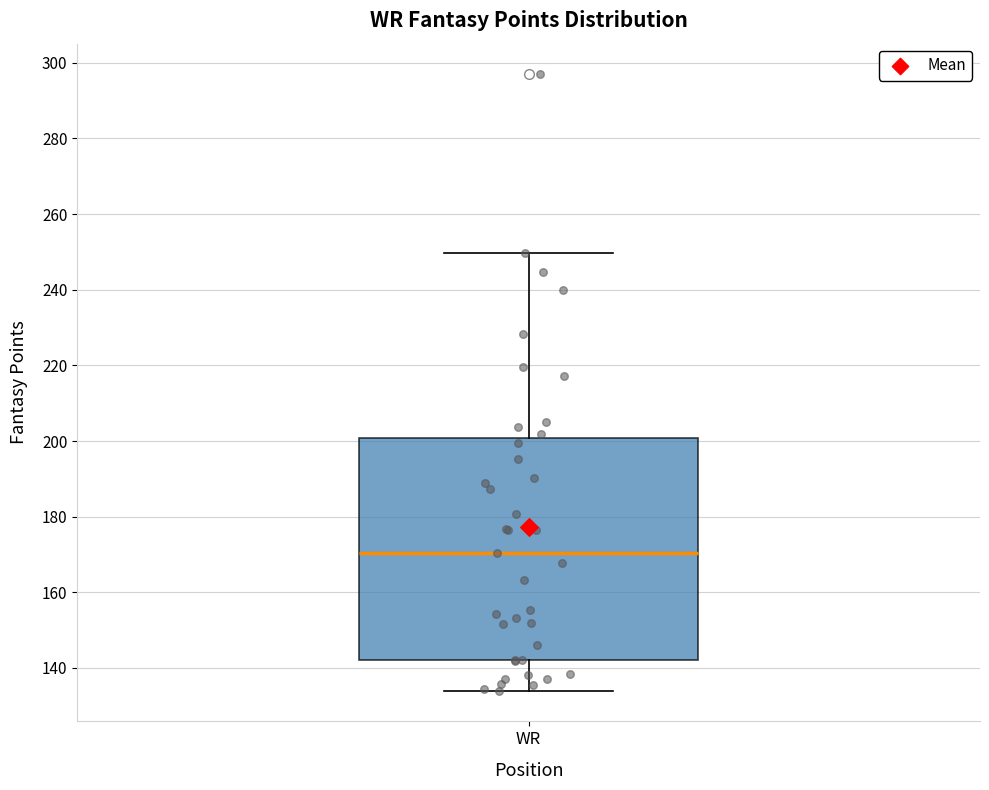

Where is the lower edge of the box for WR on the y-axis? The values are not printed on the chart, so give them approximately, as read against the axis.

142